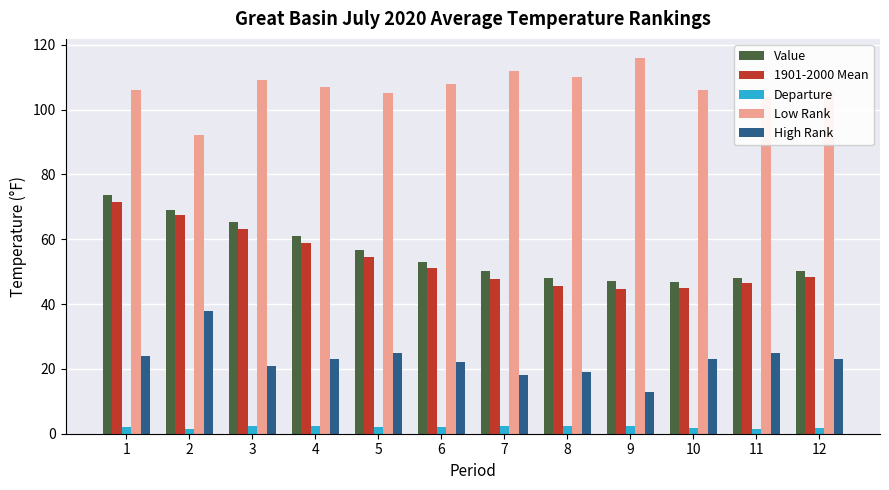

What is the difference between the maximum and minimum values in the Departure series?

0.9